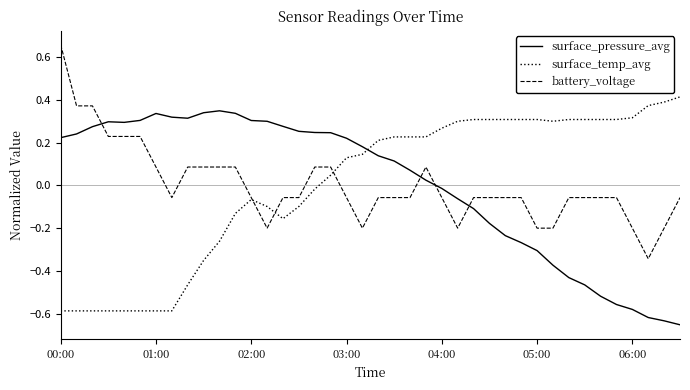

Is this an area chart (filled region under the line)?

No